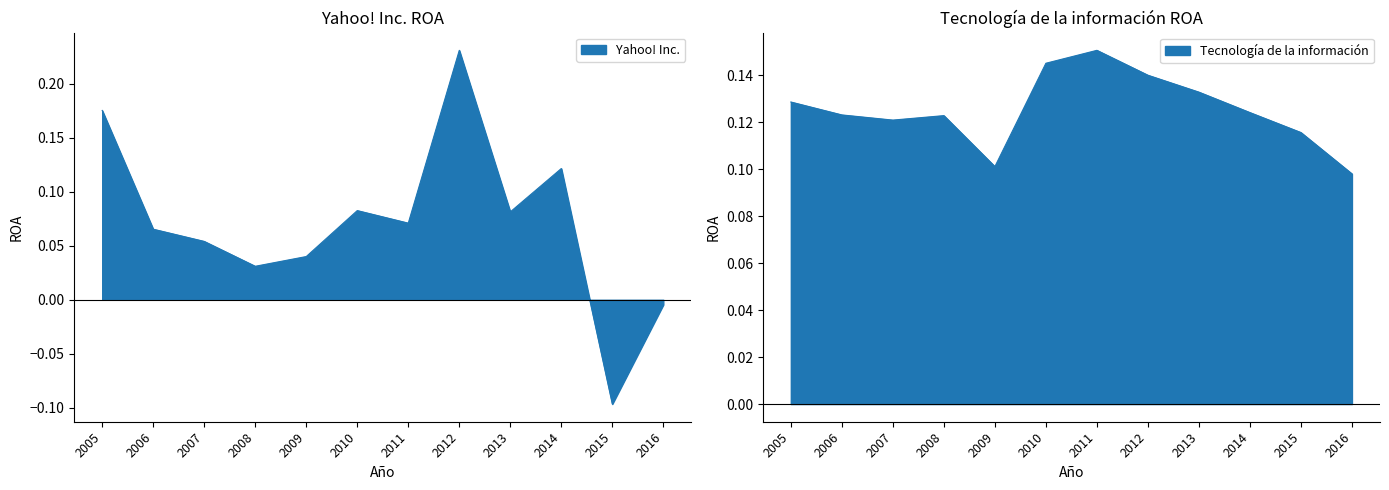

How many data points in Yahoo! Inc. are above 0?

10